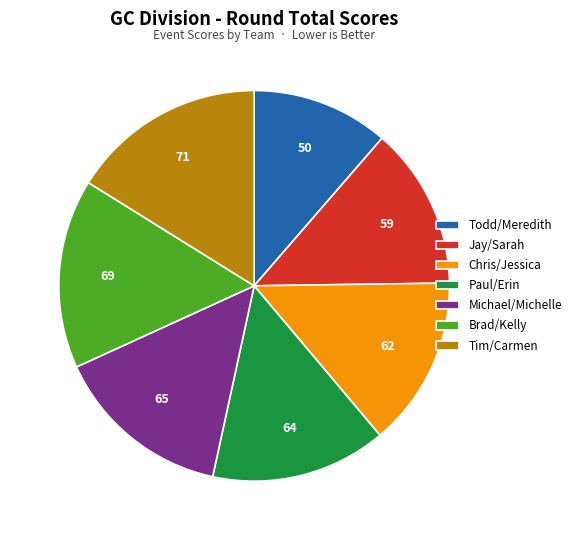

Does any single category account for the majority?

No